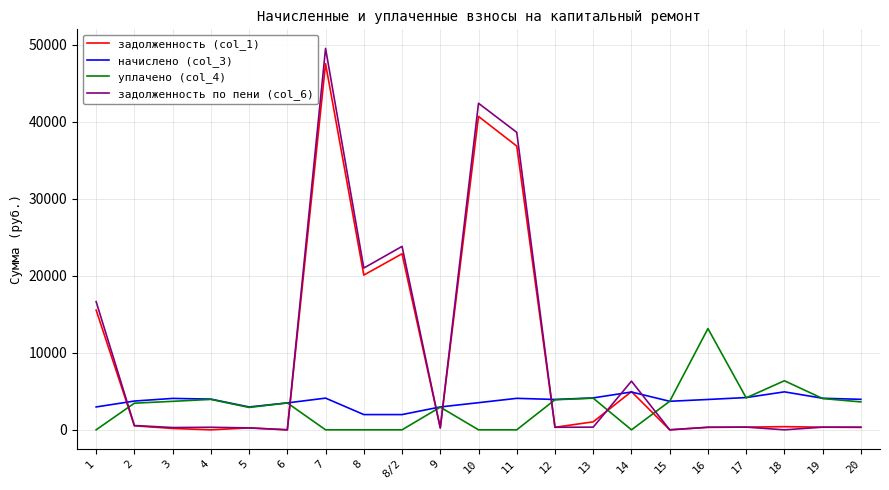

What position from the right is 5?

17